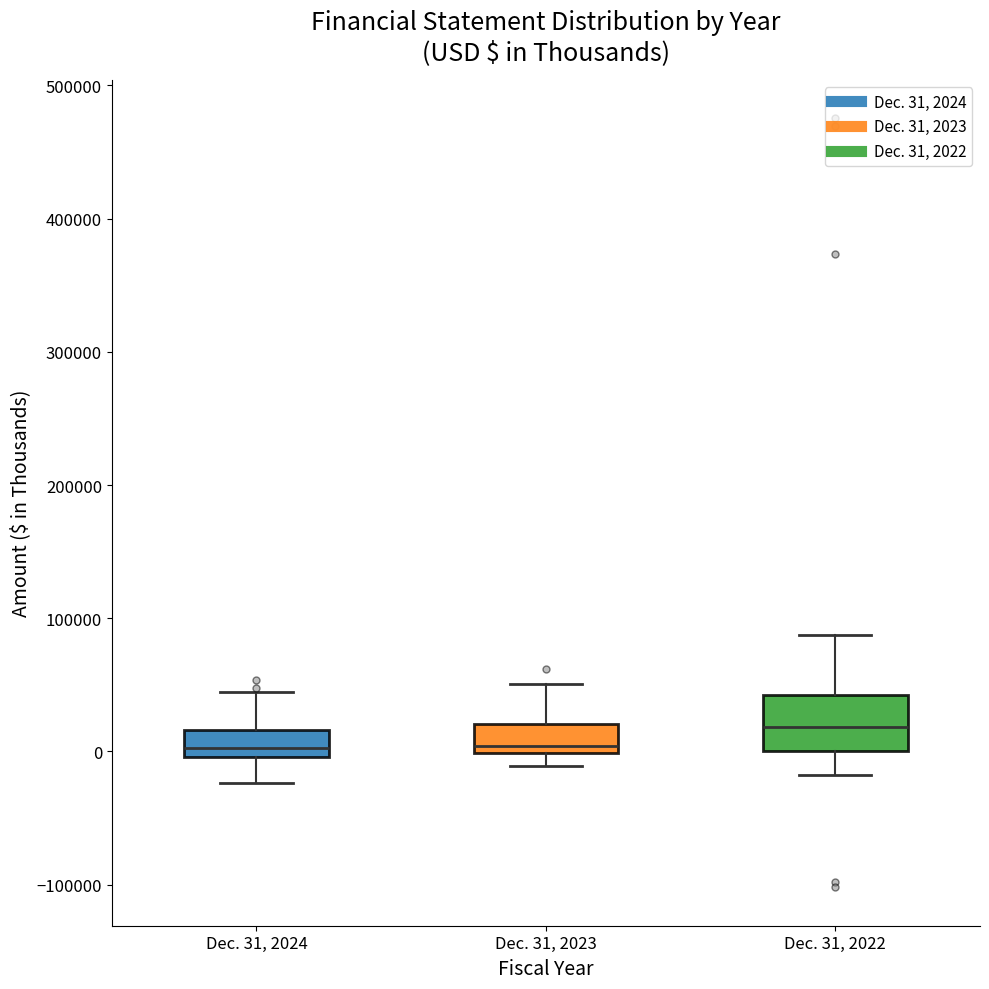

Where does the upper whisker of the box for Dec. 31, 2022 end on the y-axis? The values are not printed on the chart, so give them approximately, as read against the axis.

90000